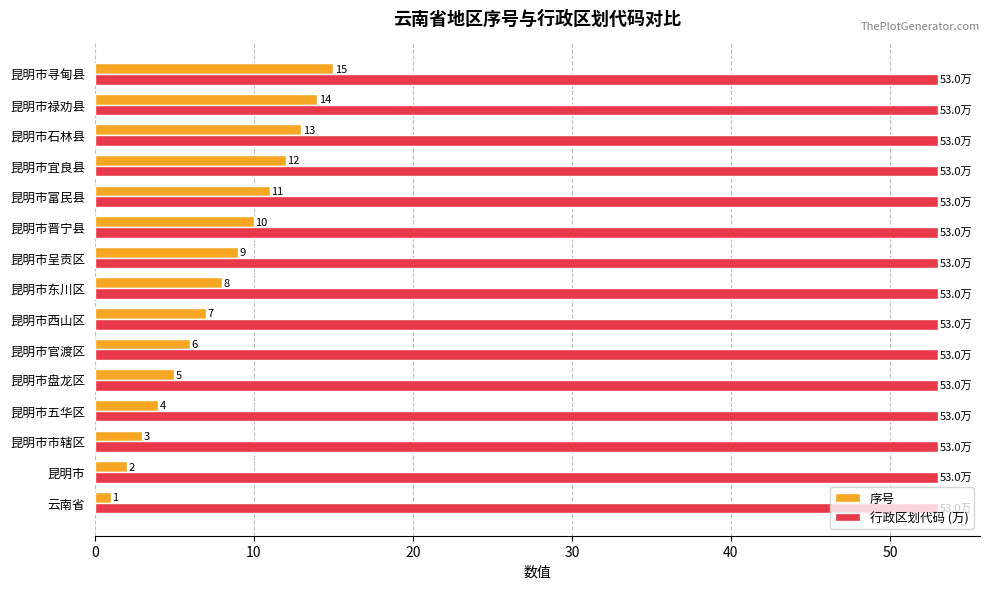

How many data points in 序号 are less than 8?

7